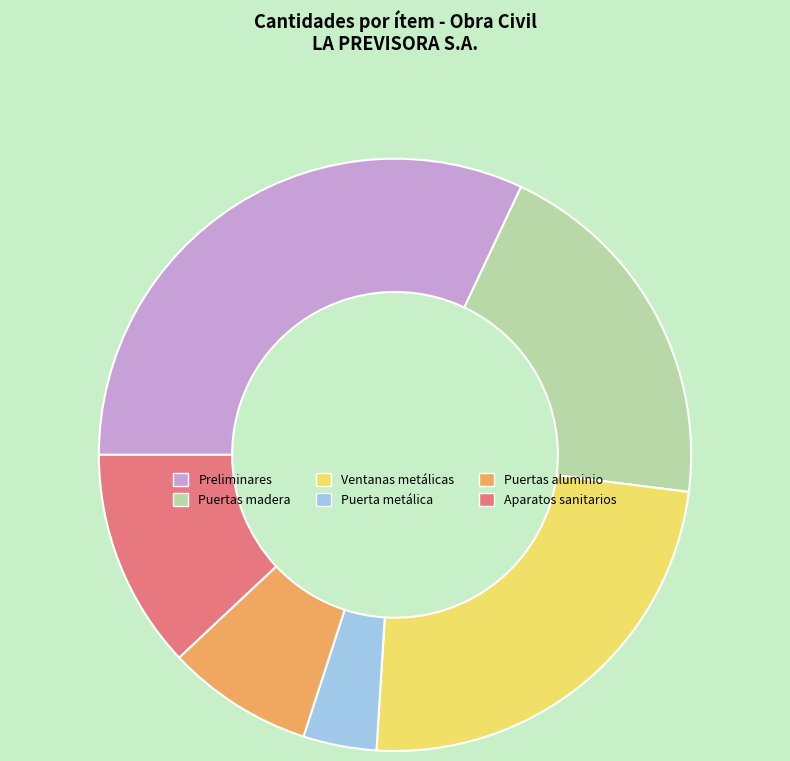

Rank the categories by value from lowest to highest.

Puerta metálica, Puertas aluminio, Aparatos sanitarios, Puertas madera, Ventanas metálicas, Preliminares